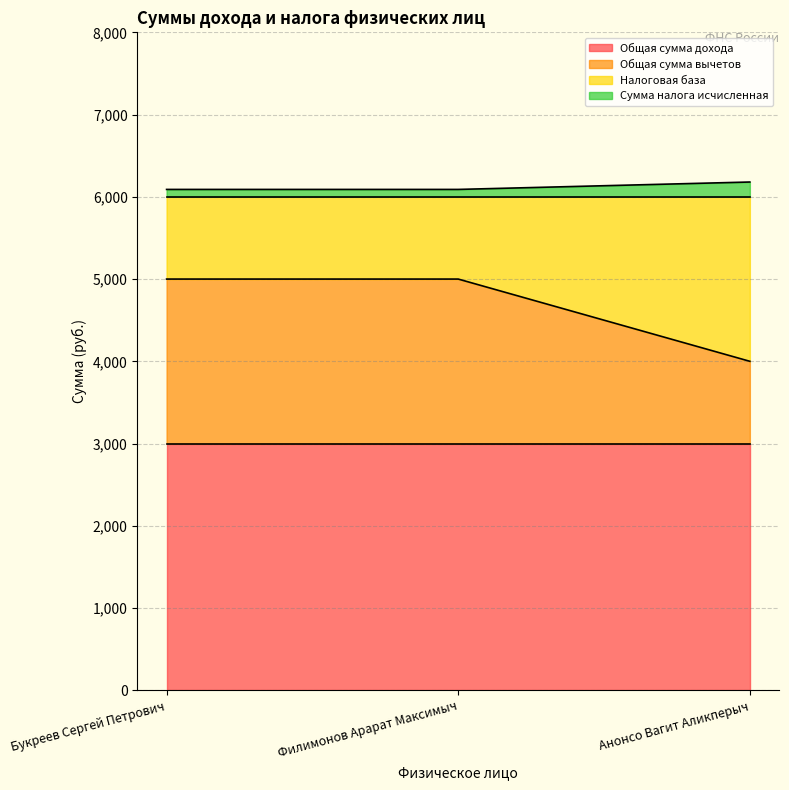

What is the label of the 1st point from the left?

Букреев Сергей Петрович